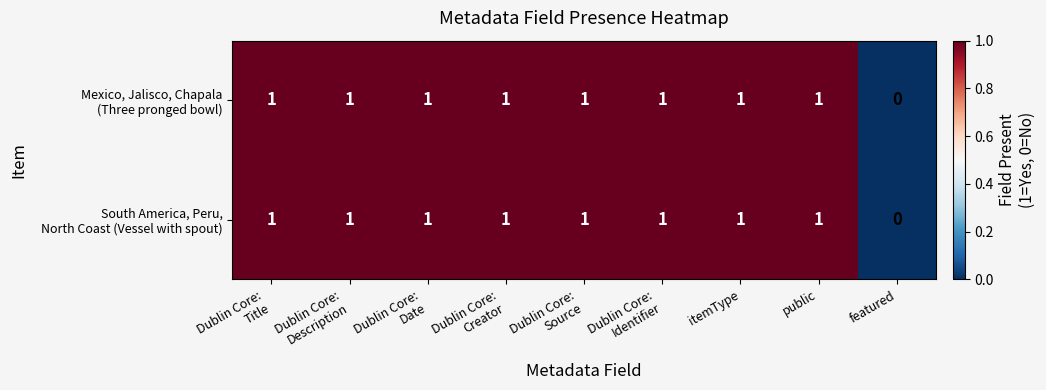

Which label corresponds to the smallest value in the chart?

featured